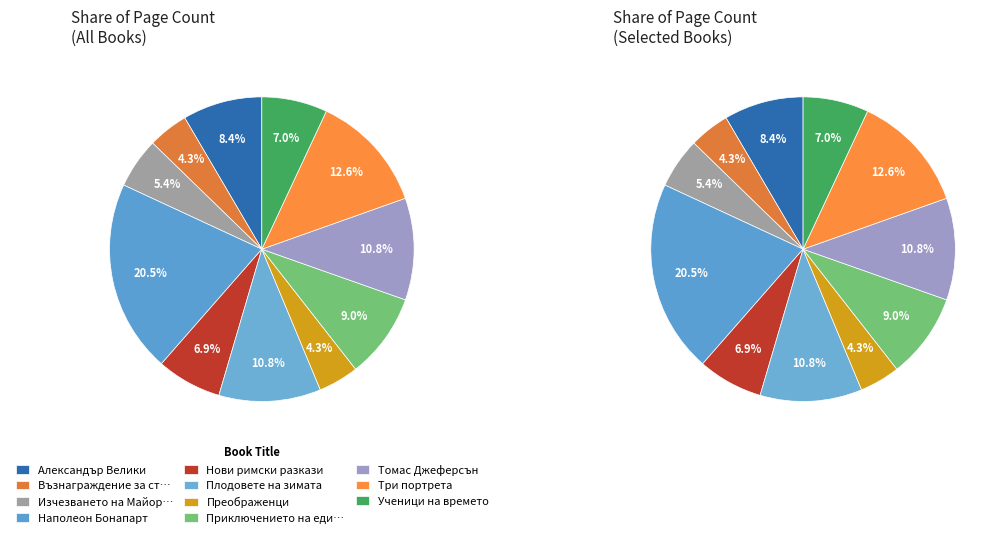

Between Александър Велики and Възнаграждение за страха, which is larger?

Александър Велики